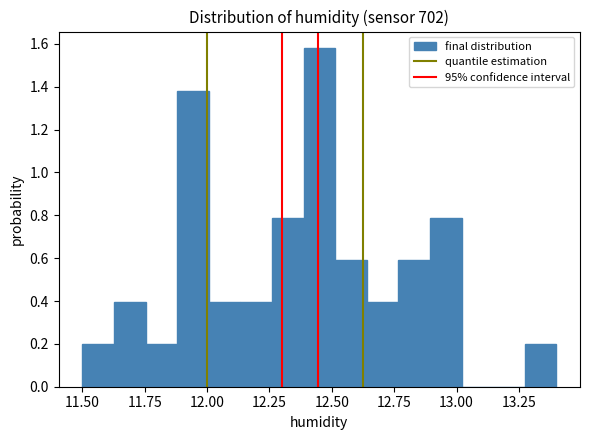

Around what value on the x-axis is the tallest bar? Give the approximate position of its centre, as read against the axis.

12.45